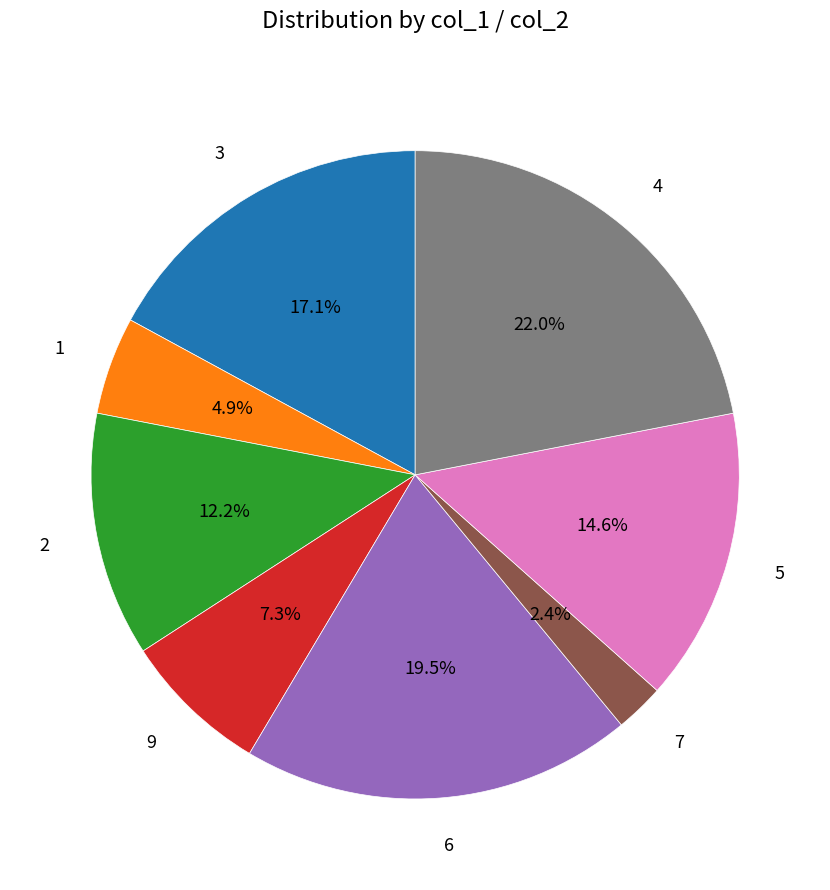

To the nearest percent, what is the difference between the 5 and 2 slice percentages?

2%